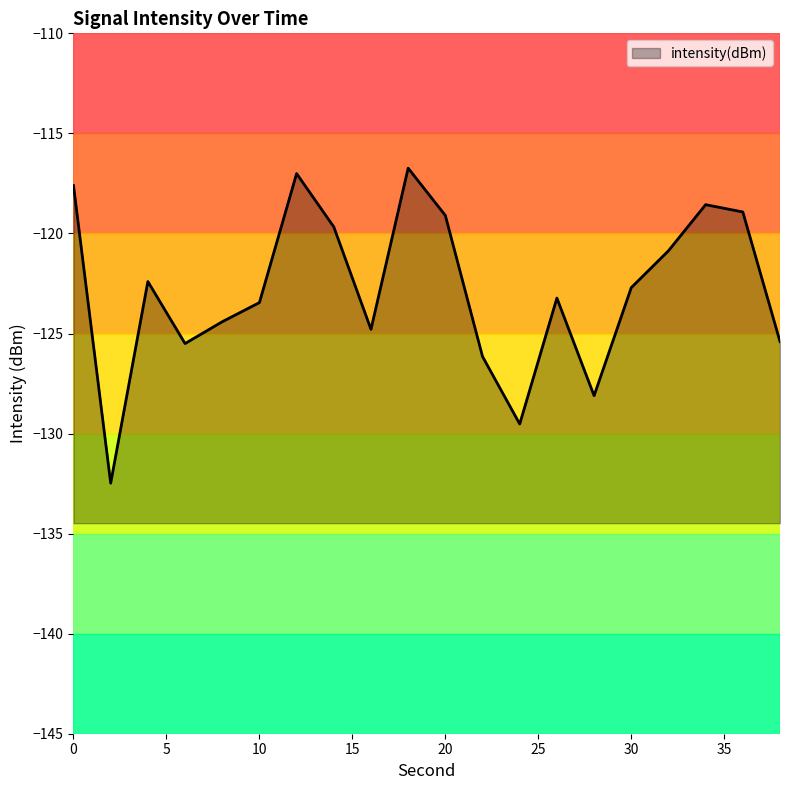

What is the change in value from 2 to 30?

+9.8